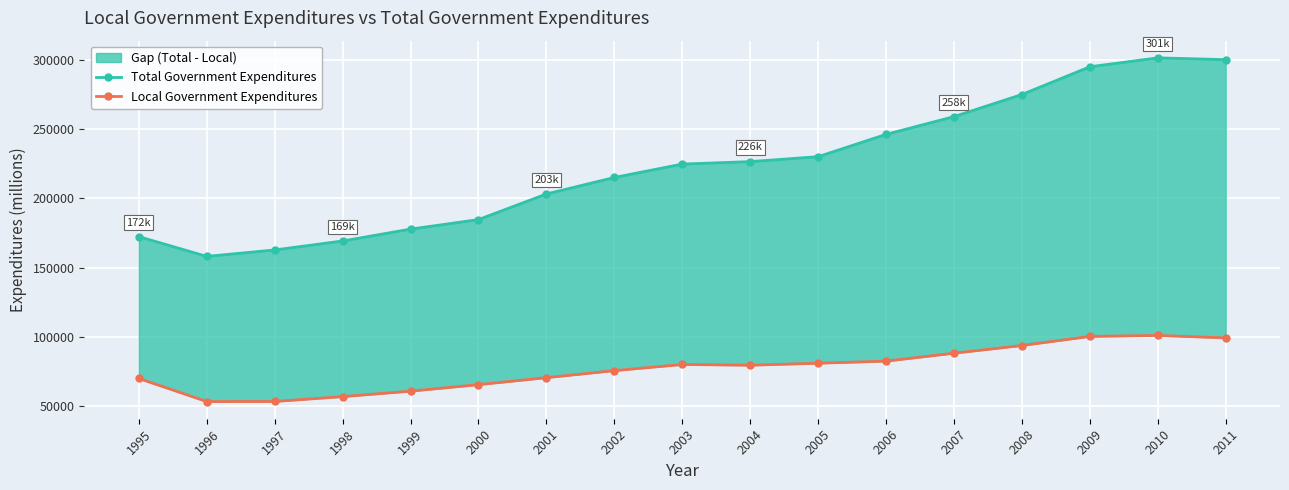

Which category has the highest value across all series?

2010